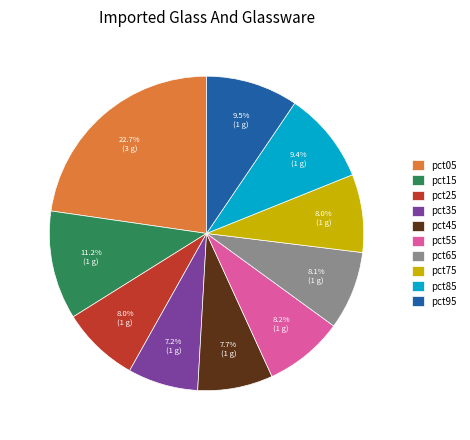

How many slices are in this pie chart?

10